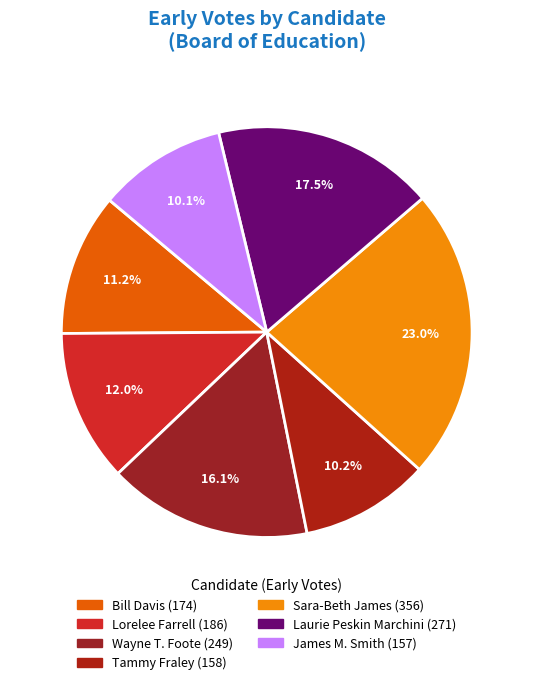

What is the ratio of the value at James M. Smith to the value at Bill Davis?

0.9